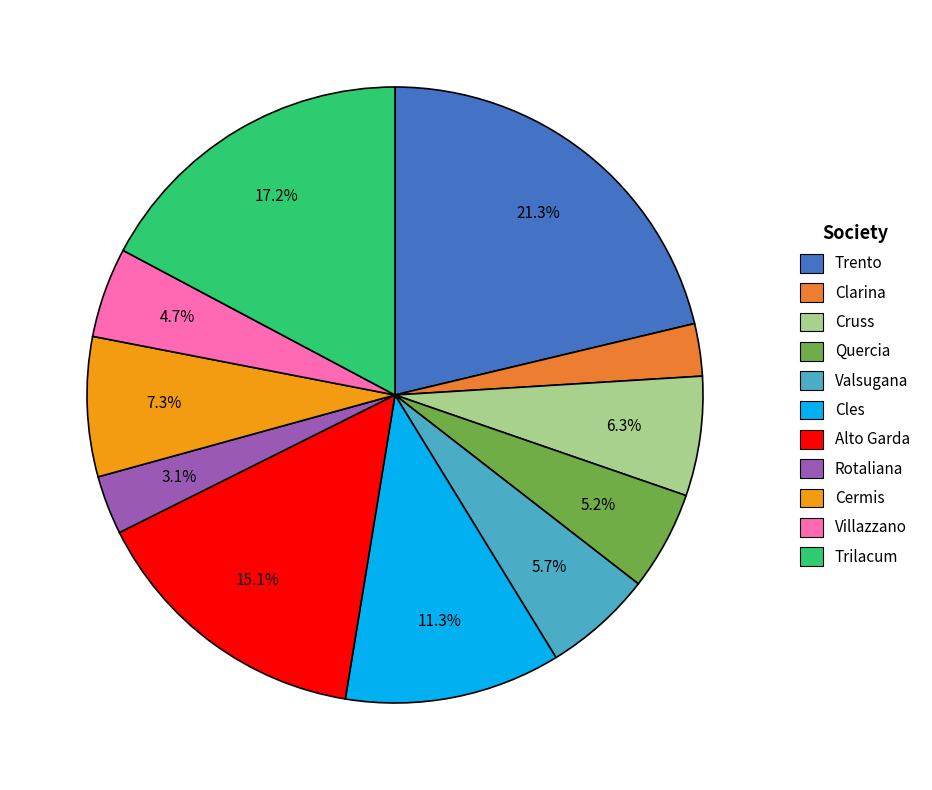

Which slice is the largest?

Trento